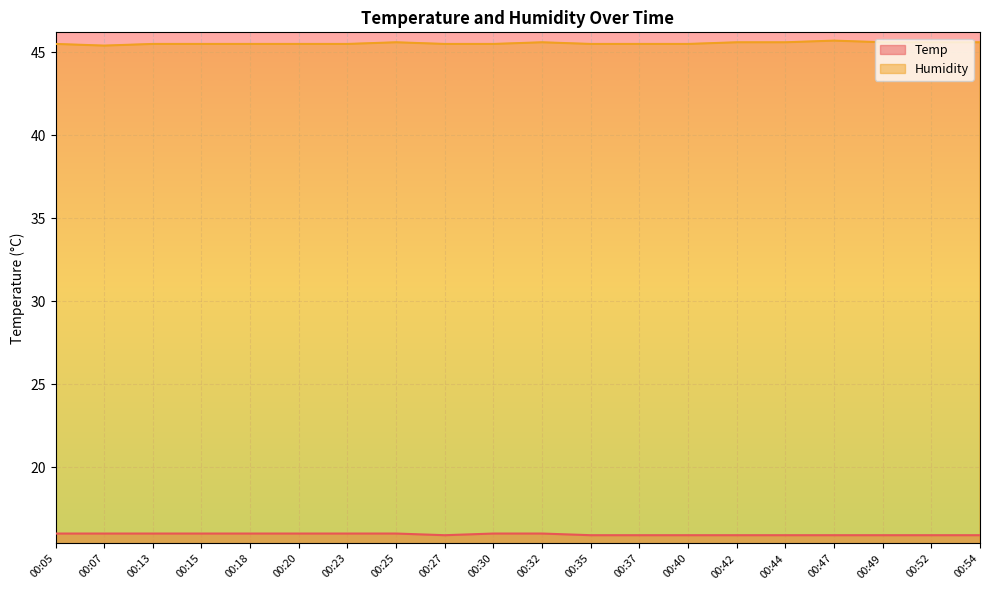

What is the difference between the maximum and minimum values in the Humidity series?

0.3